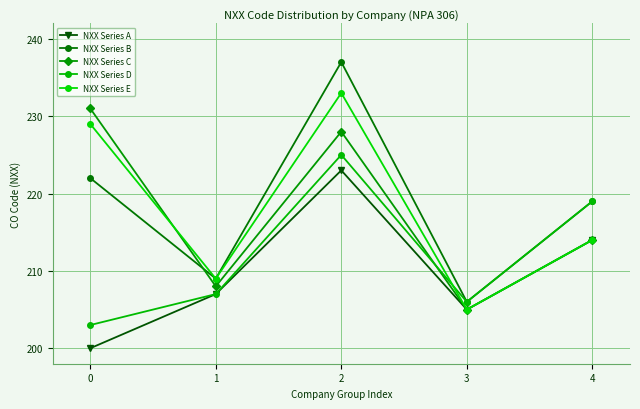

Which series has the largest range (max minus min)?

NXX Series B